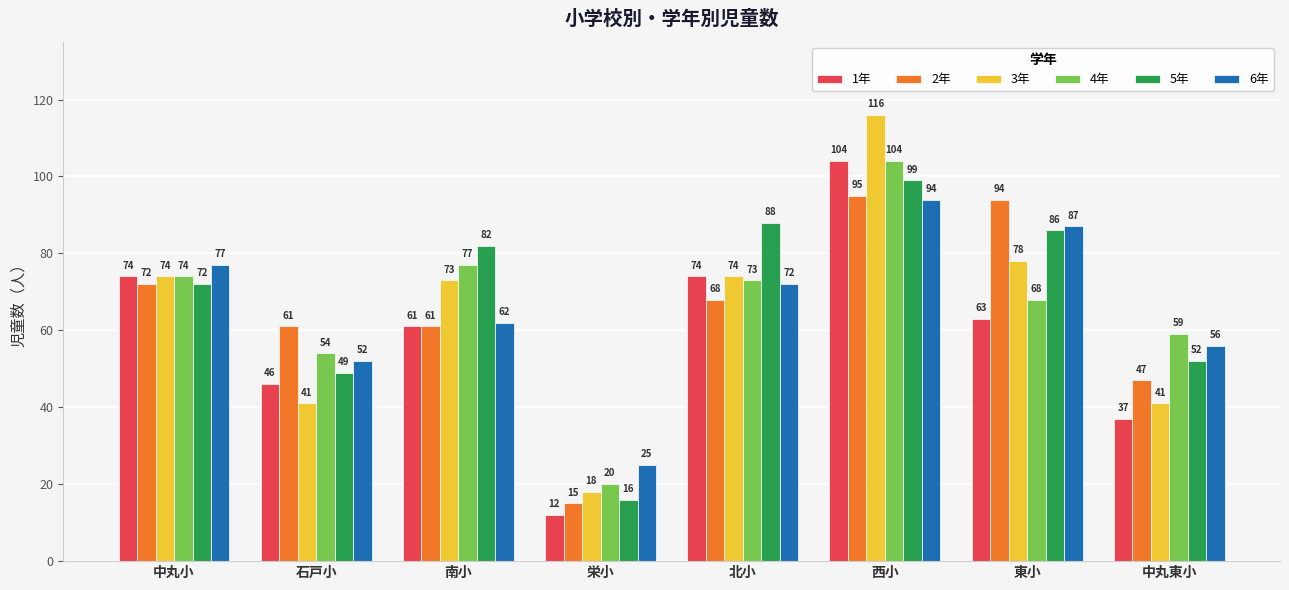

Are the bars grouped side by side (vs. stacked)?

Yes